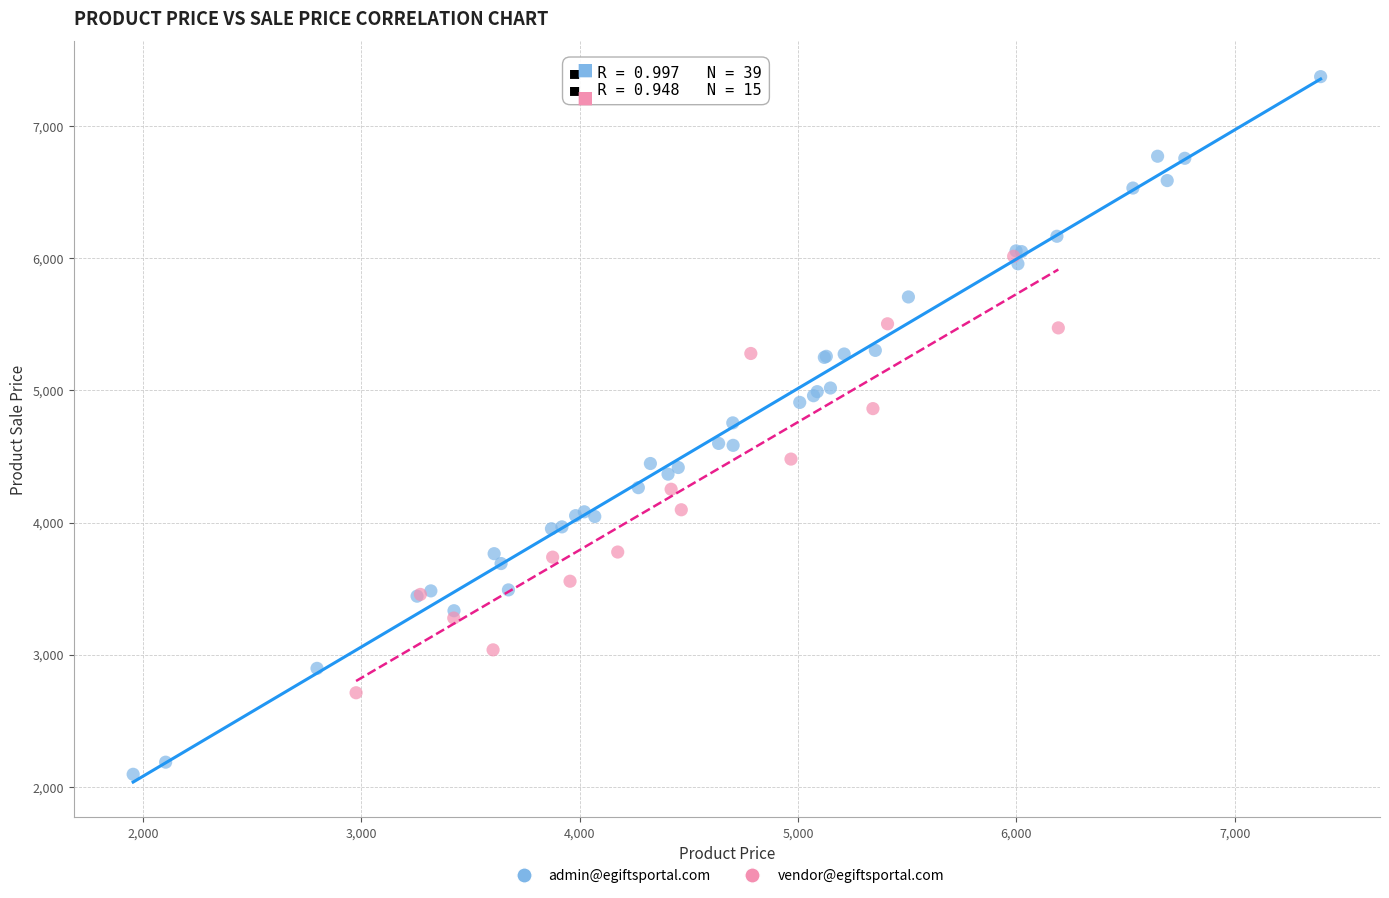

Which series reaches the maximum Y coordinate?

admin@egiftsportal.com